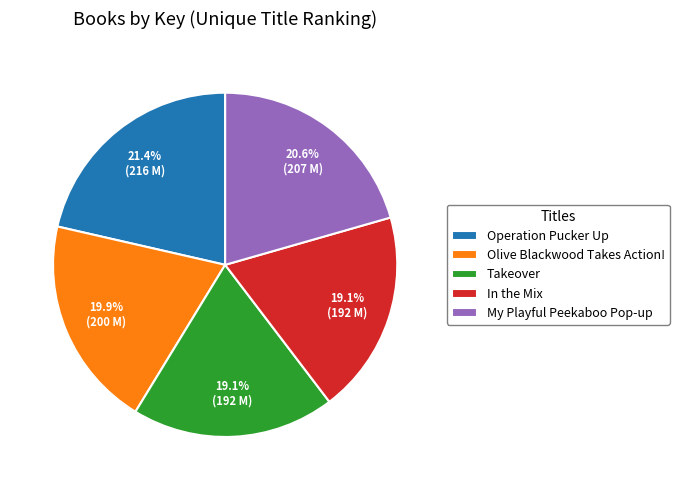

Is it true that Olive Blackwood Takes Action! is 20% of the pie?

True